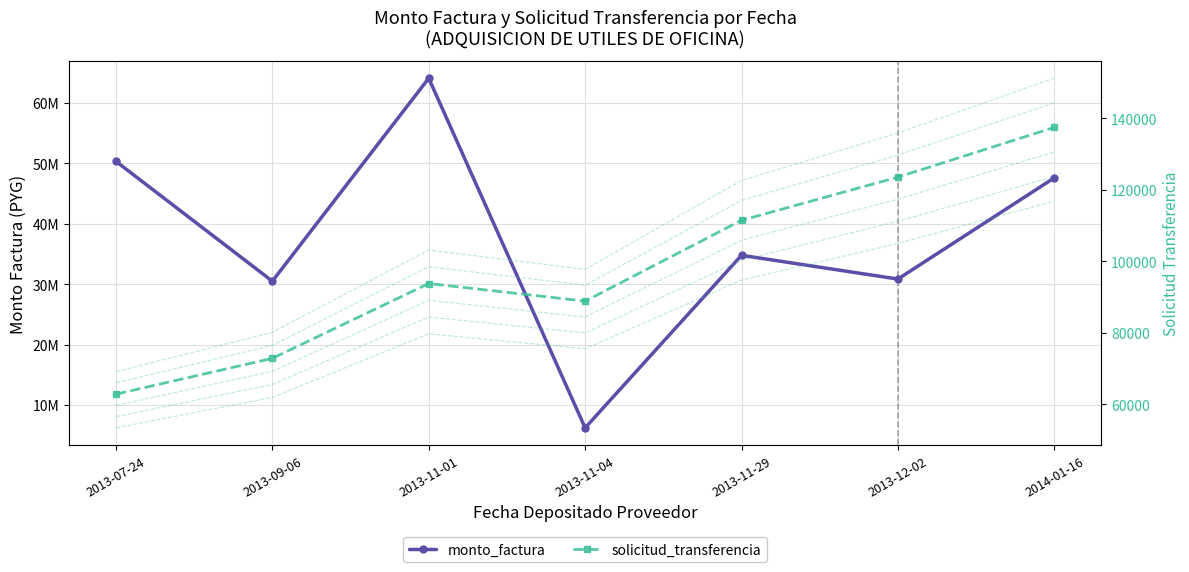

Rank the series by their maximum value, from lowest to highest.

solicitud_transferencia, monto_factura